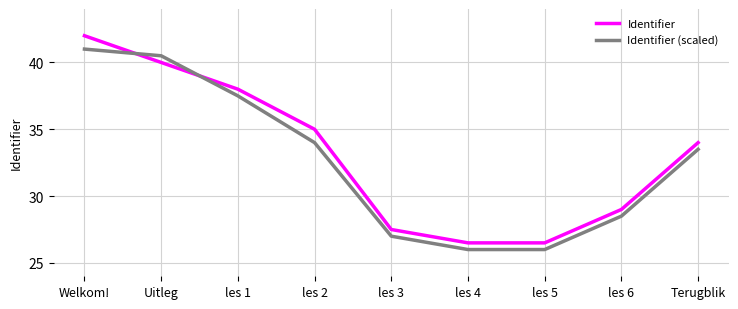

Is the value of Identifier (scaled) at les 4 greater than the value of Identifier at les 6?

No